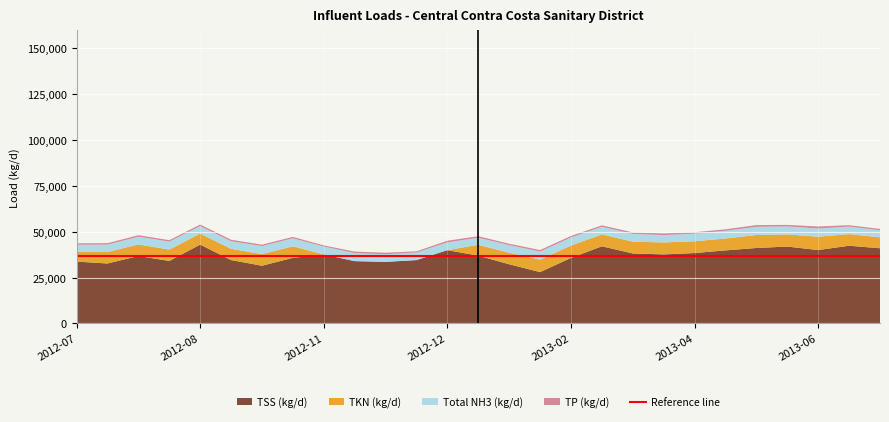

Reading left to right, list all the values displayed in this chart.

TKN (kg/d): 5515.2	6232.8	6329.4	6188.3	6040.0	6122.9	6333.5	6306.5	0.0	0.0	0.0	0.0	0.0	5924.9	6258.5	6782.9	6741.2	6489.1	6432.4	6541.4	6409.5	6480.7	7094.7	6634.0	7278.0	6354.8	5976.2
Total NH3 (kg/d): 3707.0	4054.1	4191.8	4361.8	4031.2	4152.0	4379.7	4332.4	4314.1	4362.4	4174.2	4127.2	4242.9	3837.1	4181.5	4398.9	4412.1	4177.7	4191.9	4017.5	4120.4	4208.3	4463.9	4354.8	4495.7	4107.4	3829.9
TP (kg/d): 777.6	786.0	809.2	772.9	883.9	801.5	764.5	781.7	622.2	825.0	816.7	643.0	912.7	832.3	747.7	830.6	824.6	760.9	852.8	896.1	812.3	799.6	937.6	827.5	1069.1	749.1	732.6
TSS (kg/d): 33711.4	32681.0	36782.4	34076.7	42990.1	34556.3	31470.8	35772.0	37610.1	33976.8	33574.8	34543.0	39962.6	36960.2	32261.5	27993.1	35731.2	42064.4	38160.5	37635.7	38398.0	39838.3	41141.1	41920.2	40022.3	42365.3	40997.9